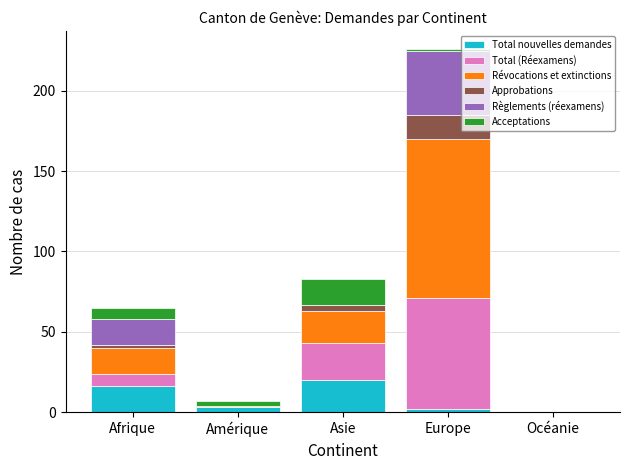

Are the bars horizontal?

No